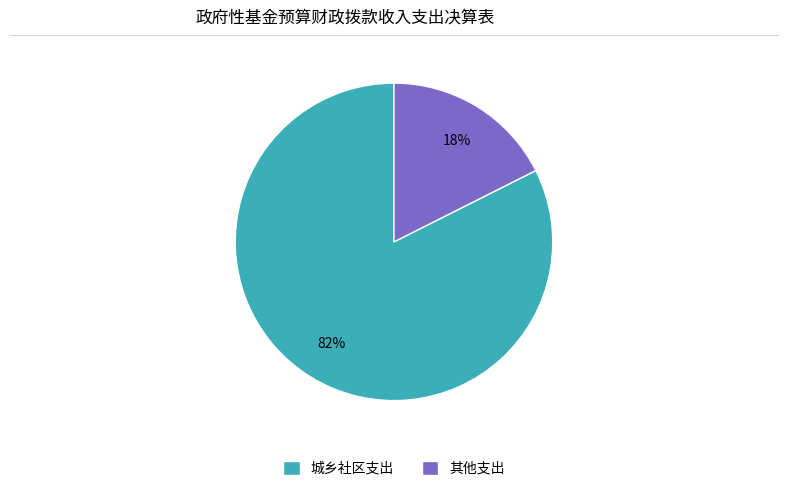

Does any single category account for the majority?

Yes